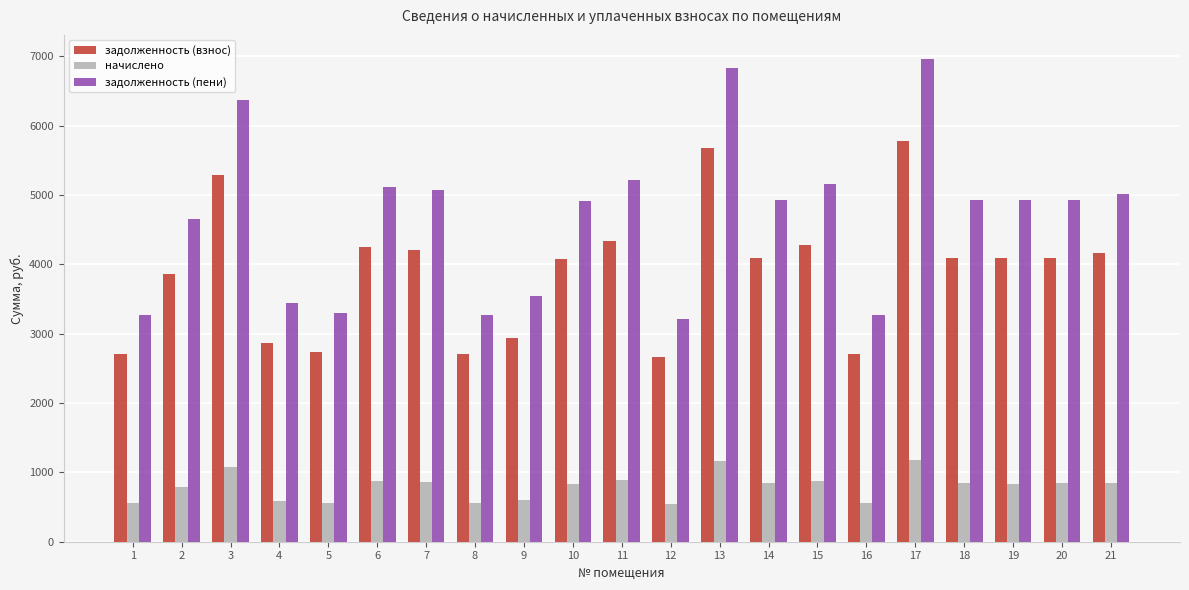

The задолженность (пени) series shows 3329.5 at 11. True or false?

False